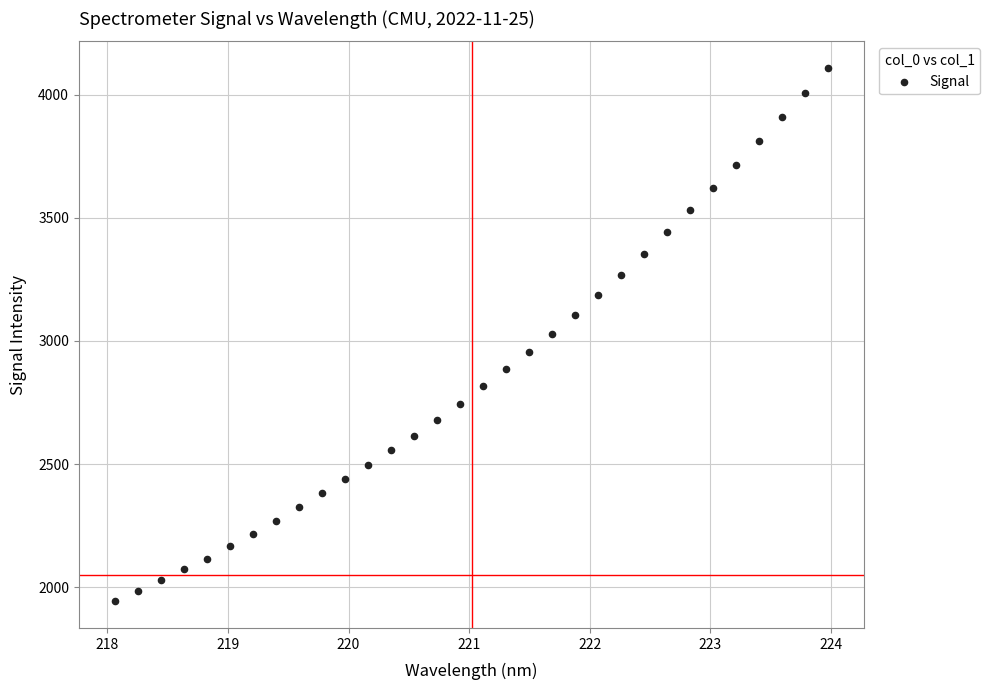

What is the range of X values (max minus min)?

5.9